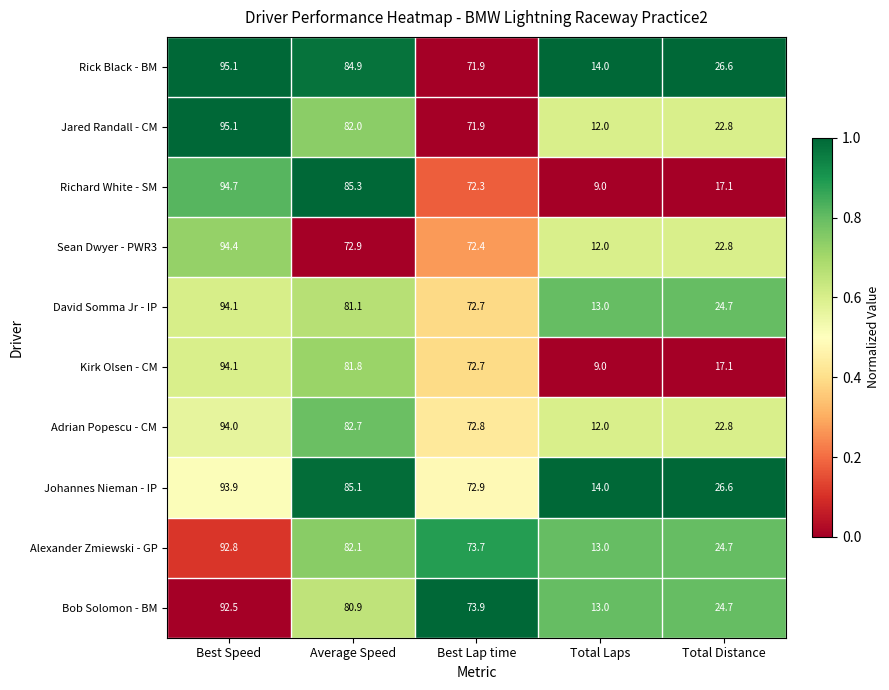

Which series has the widest spread of values?

Richard White - SM